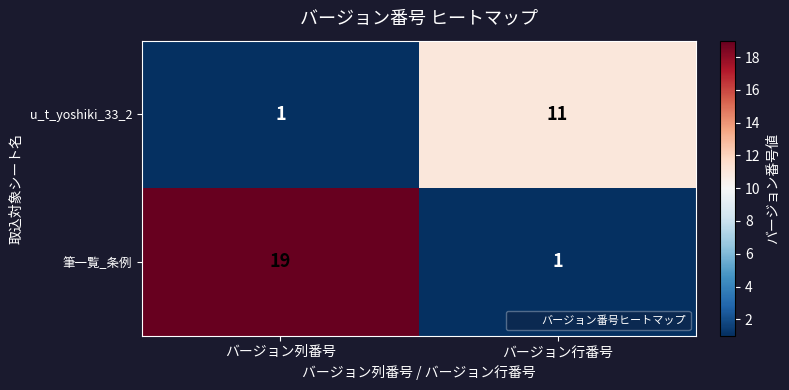

Rank the series by their average value, from lowest to highest.

u_t_yoshiki_33_2, 筆一覧_条例